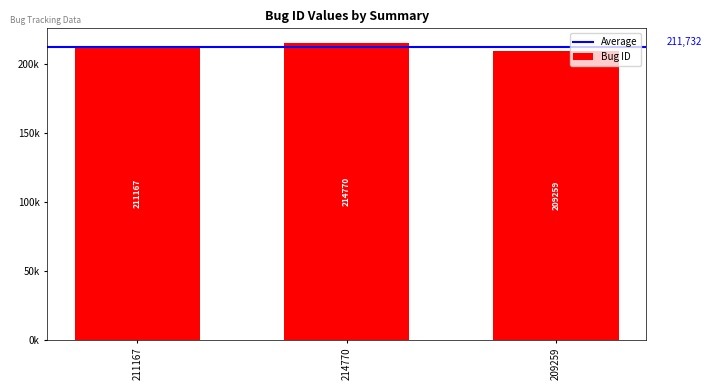

What is the value of the 3rd bar from the left?

209259